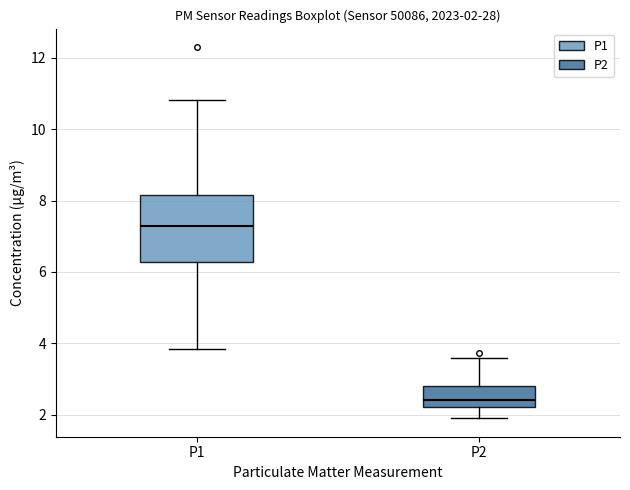

Which box's median line is the highest?

P1